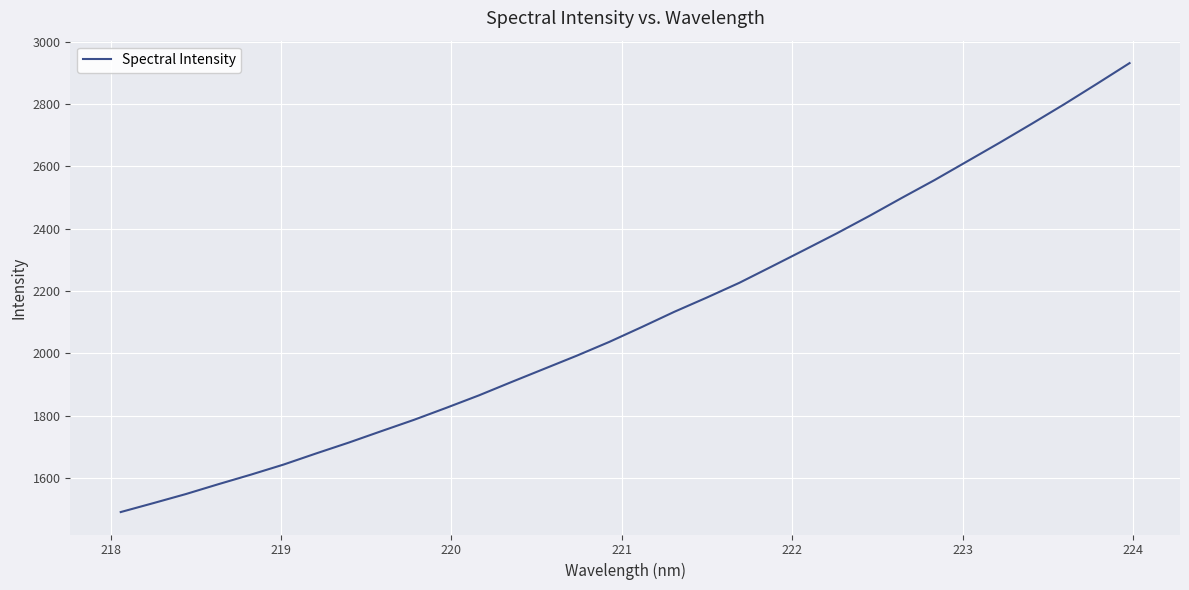

What is the smallest value displayed?

1490.2